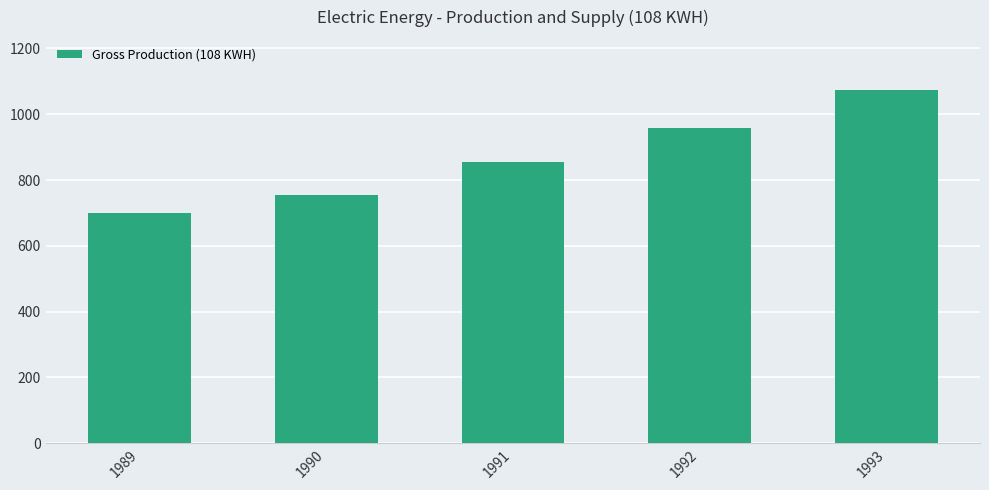

How many values are below 854?

2